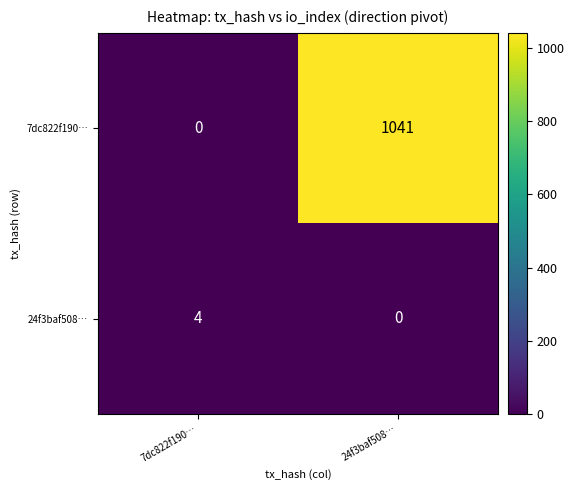

List the series in order of their overall mean, highest first.

7dc822f190…, 24f3baf508…